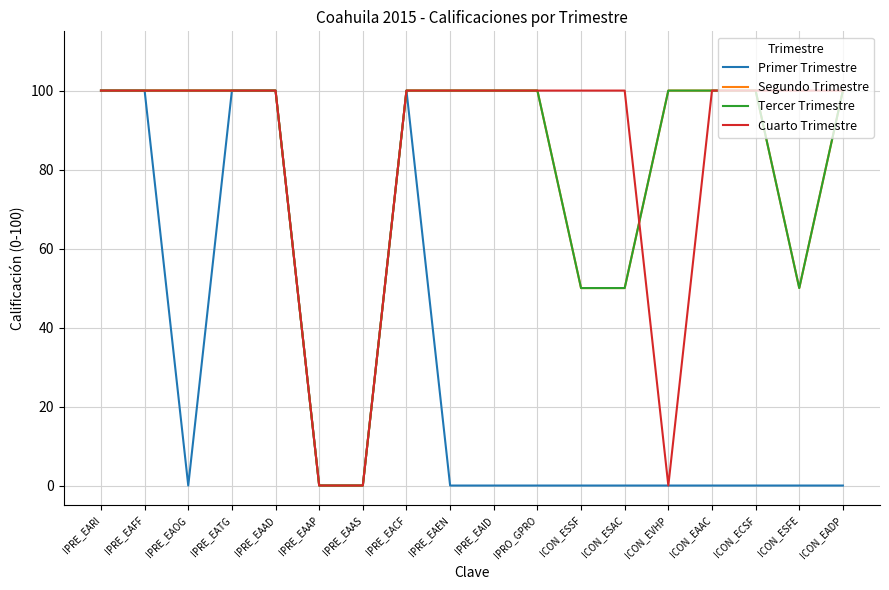

Is this an area chart (filled region under the line)?

No